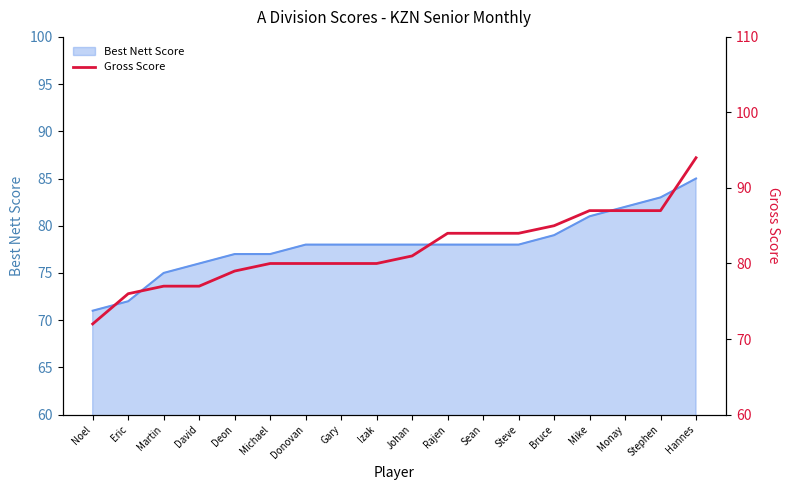

What is the maximum value shown in the chart?

94